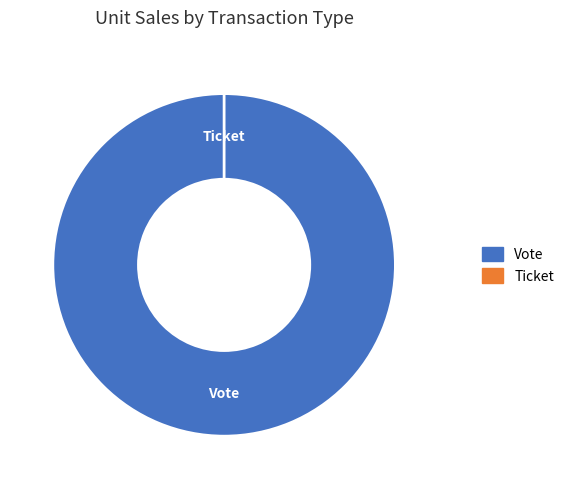

Is there a majority slice in this chart?

Yes